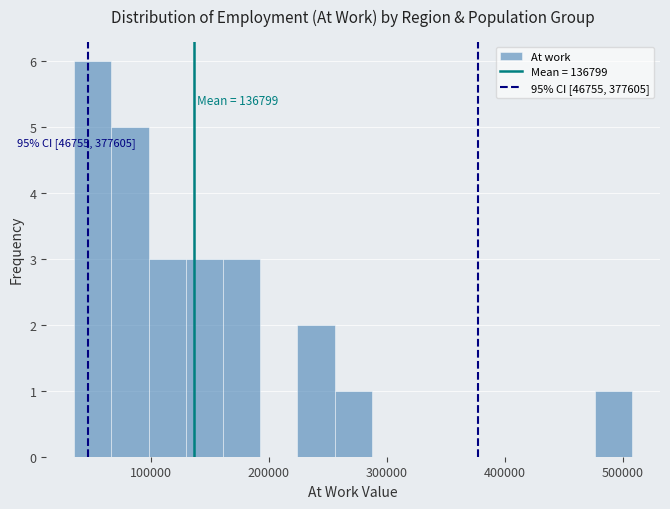

Around what value on the x-axis is the tallest bar? Give the approximate position of its centre, as read against the axis.

50000